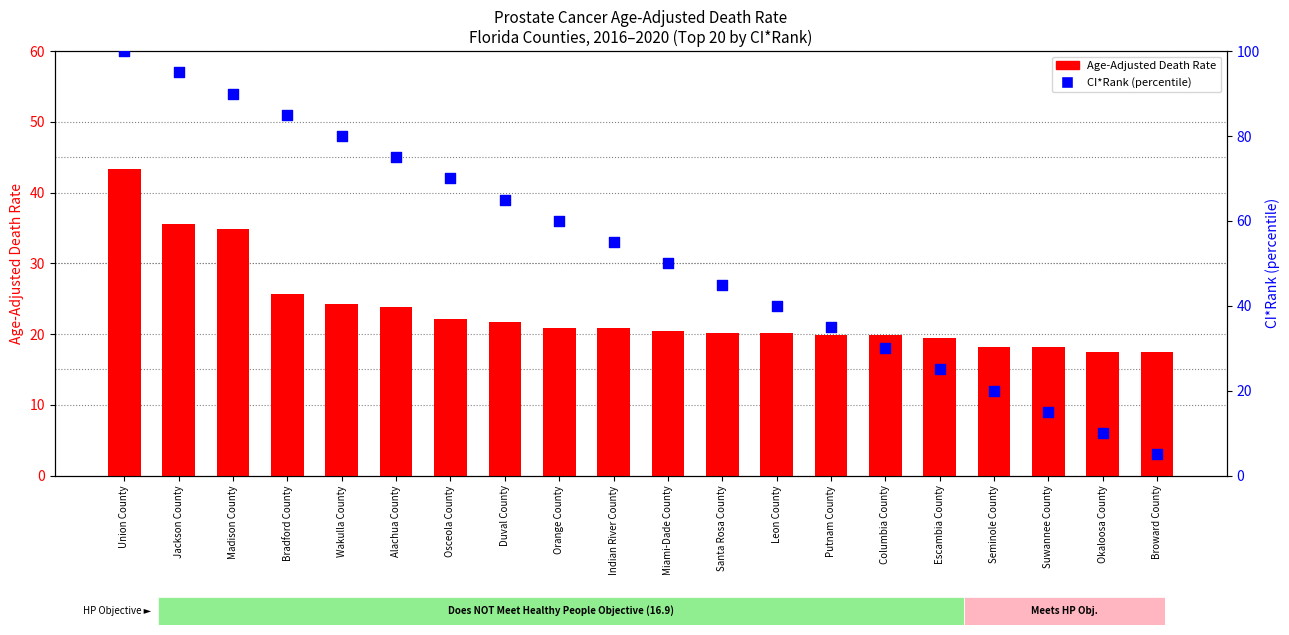

What is the total value across all series at Wakulla County?

104.2